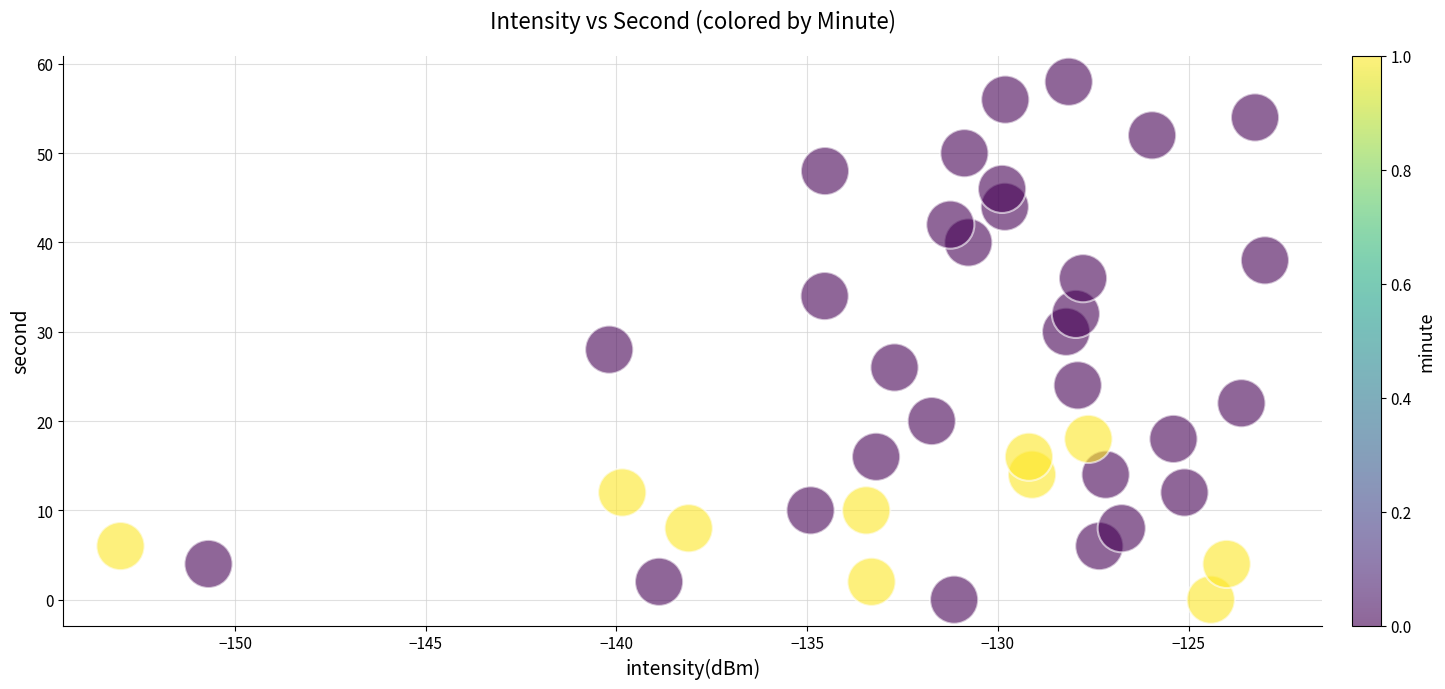

What is the range of Y values (max minus min)?

58